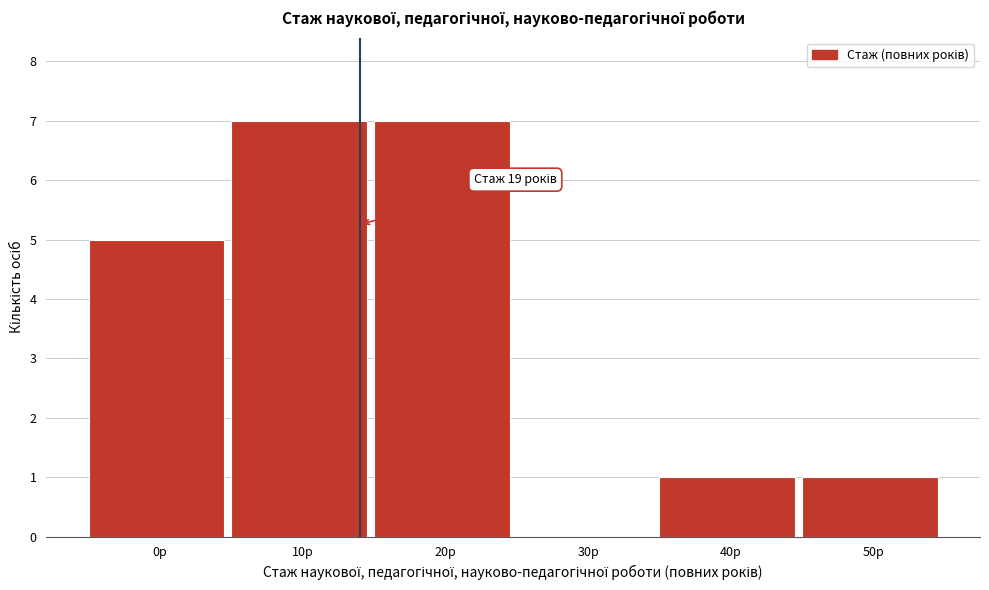

Reading right to left, list all the values displayed in this chart.

50р=1	40р=1	30р=0	20р=7	10р=7	0р=5